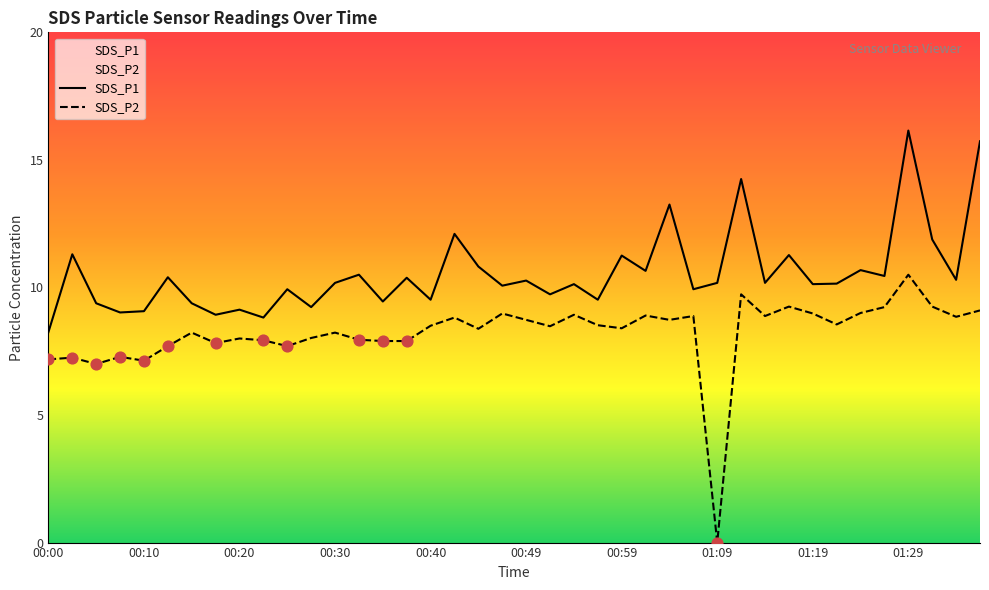

At which category is the sum across all series the highest?

01:29